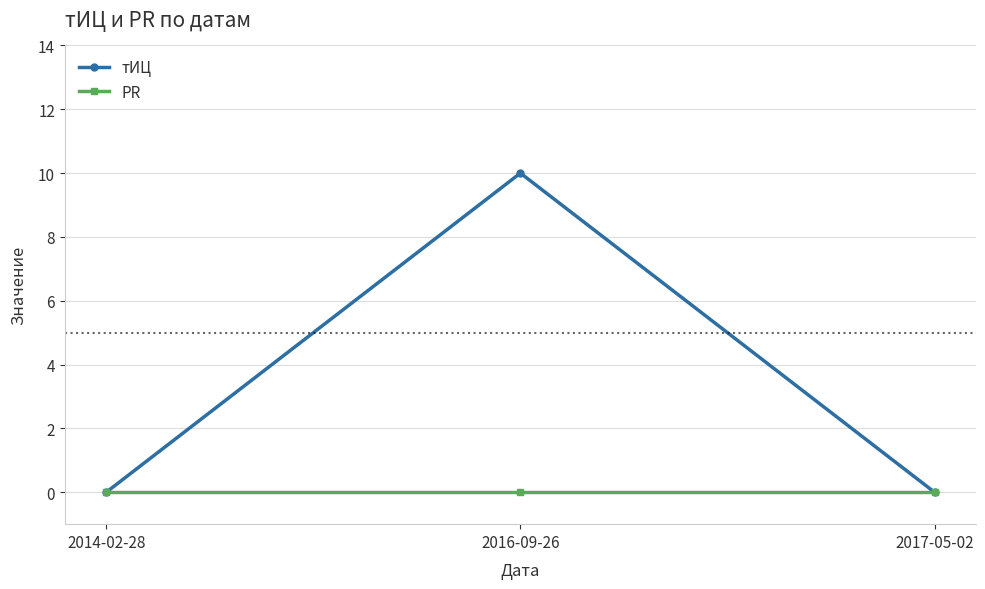

How many lines are shown in the chart?

2